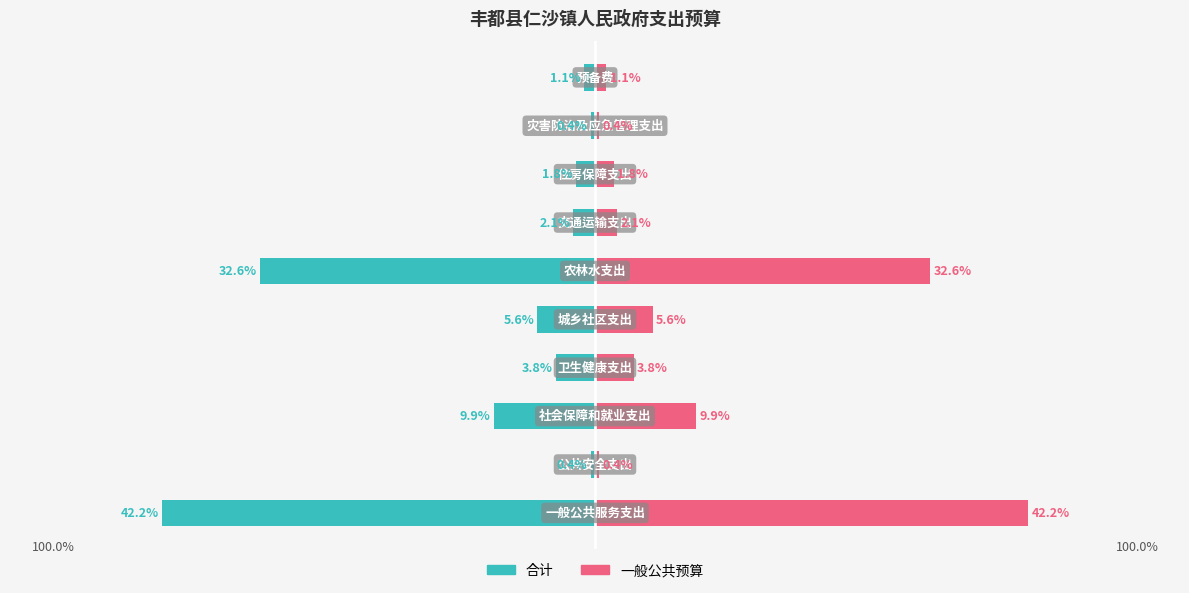

How many data points in 一般公共预算 are less than 3?

5